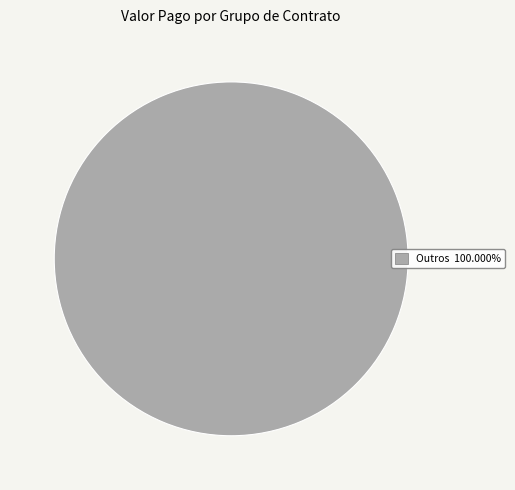

Does any single category account for the majority?

Yes